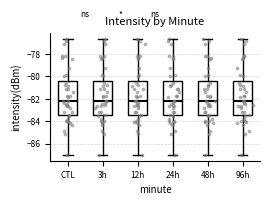

Reading left to right, transcribe this box plot: for each box, give where its median line is, the range the box spans, and where its two whiskers end, as read against the y-axis. The values are not printed on the chart, so give them approximately, as read against the axis.

CTL: median -82.2, box -83.4 to -80.4, whiskers -87.0 to -76.6
3h: median -82.2, box -83.4 to -80.4, whiskers -87.0 to -76.6
12h: median -82.2, box -83.4 to -80.4, whiskers -87.0 to -76.6
24h: median -82.2, box -83.4 to -80.4, whiskers -87.0 to -76.6
48h: median -82.2, box -83.4 to -80.4, whiskers -87.0 to -76.6
96h: median -82.2, box -83.4 to -80.4, whiskers -87.0 to -76.6